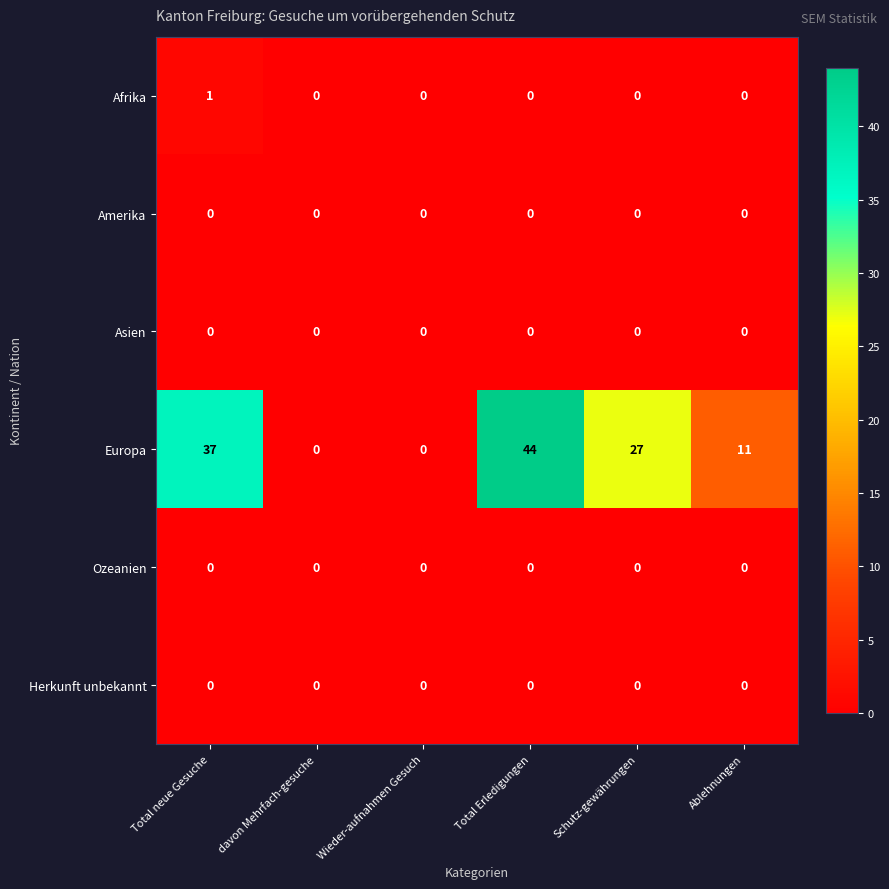

Which label corresponds to the largest value in the chart?

Total Erledigungen